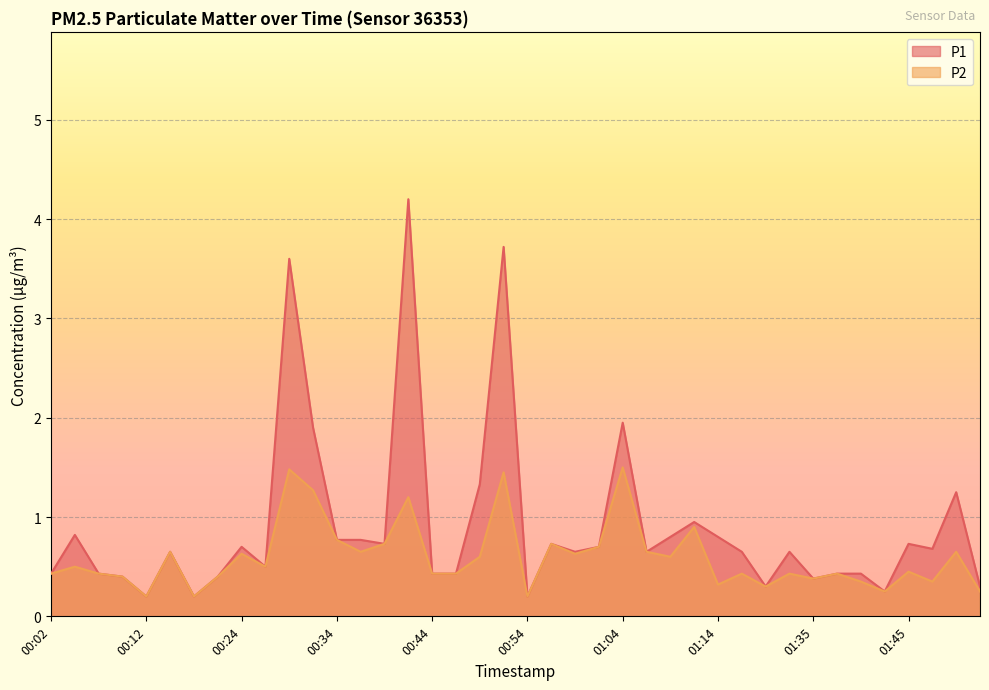

True or false: P2 has a value of 0.6 at 01:16.

False